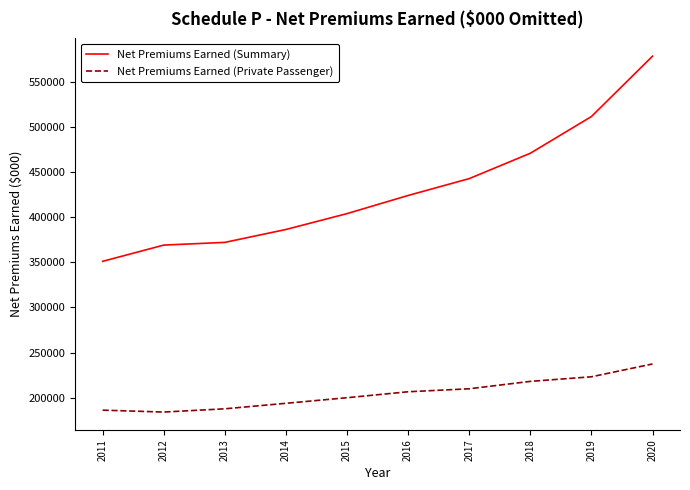

True or false: Net Premiums Earned (Private Passenger) and Net Premiums Earned (Summary) intersect in this chart.

False